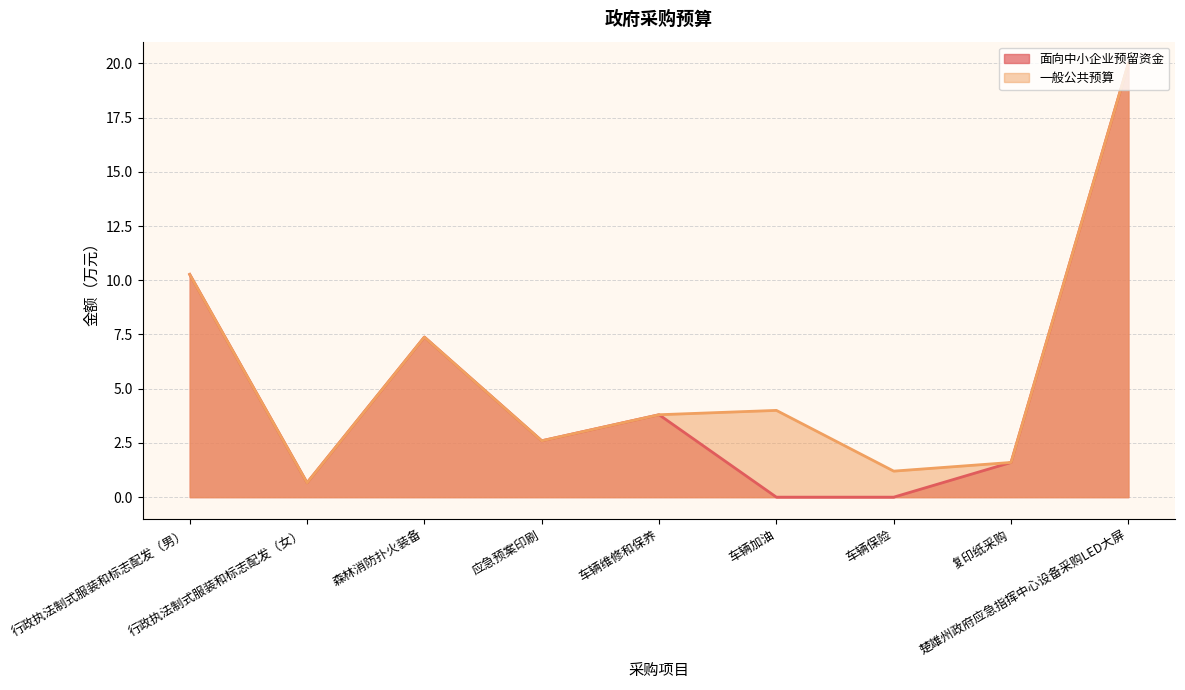

Reading left to right, list all the values displayed in this chart.

面向中小企业预留资金: 10.3	0.7	7.4	2.6	3.8	0.0	0.0	1.6	20.0
一般公共预算: 10.3	0.7	7.4	2.6	3.8	4.0	1.2	1.6	20.0